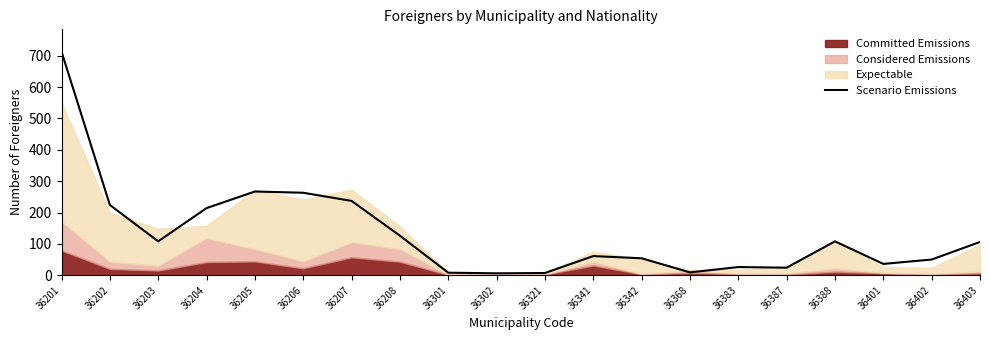

Reading left to right, what are all the values shown in this chart?

713	224	108	214	267	263	237	126	8	6	7	61	54	9	26	24	108	36	50	106